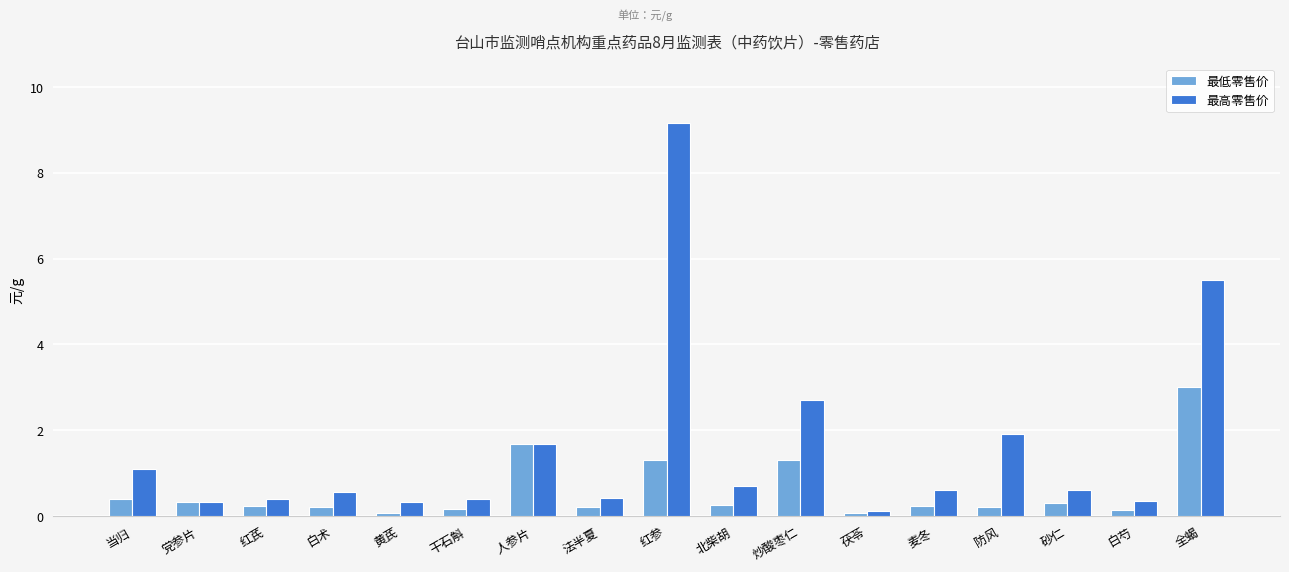

How many bars are there in total?

34